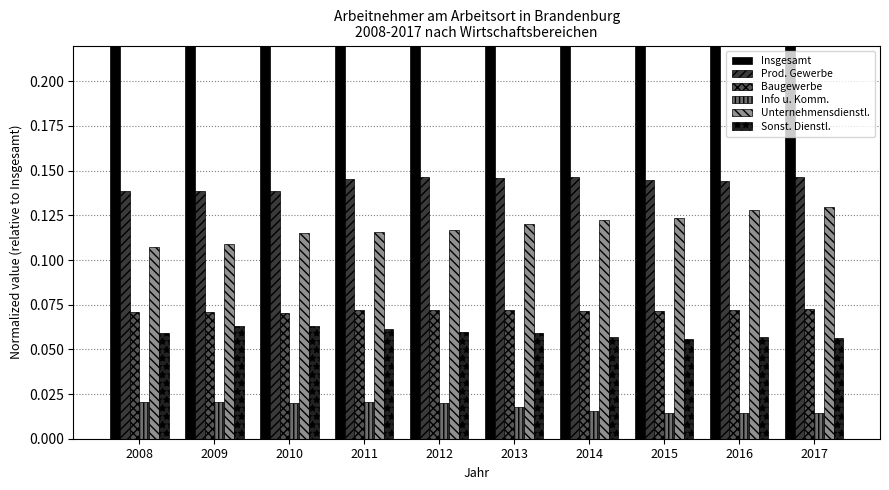

What is the value of the Baugewerbe bar at the 4th from the left?

0.1